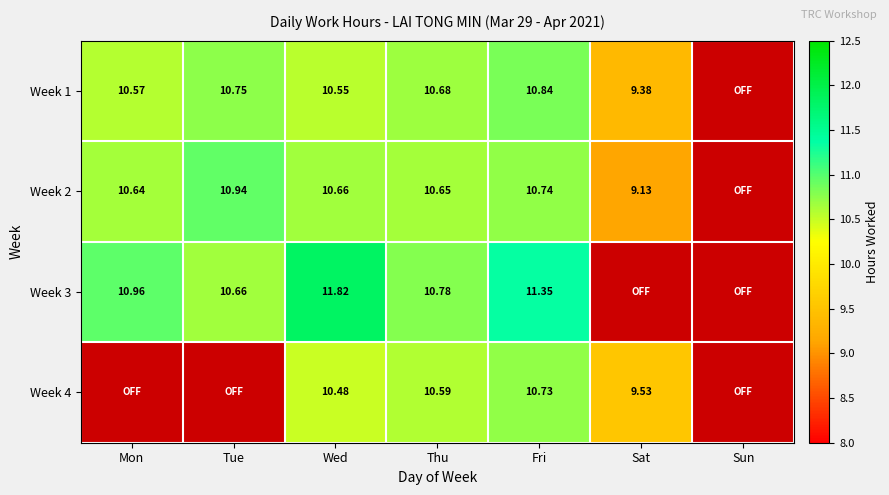

Is the value of Week 3 at Fri greater than the value of Week 1 at Wed?

Yes